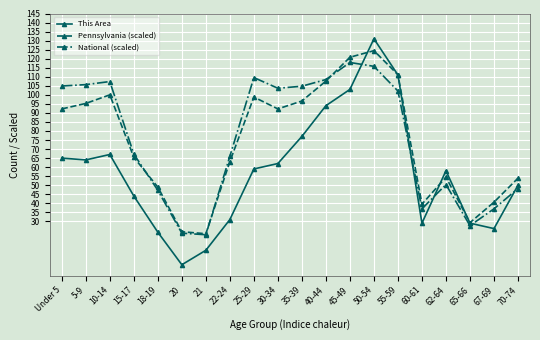

True or false: National (scaled) and This Area cross at least once.

True